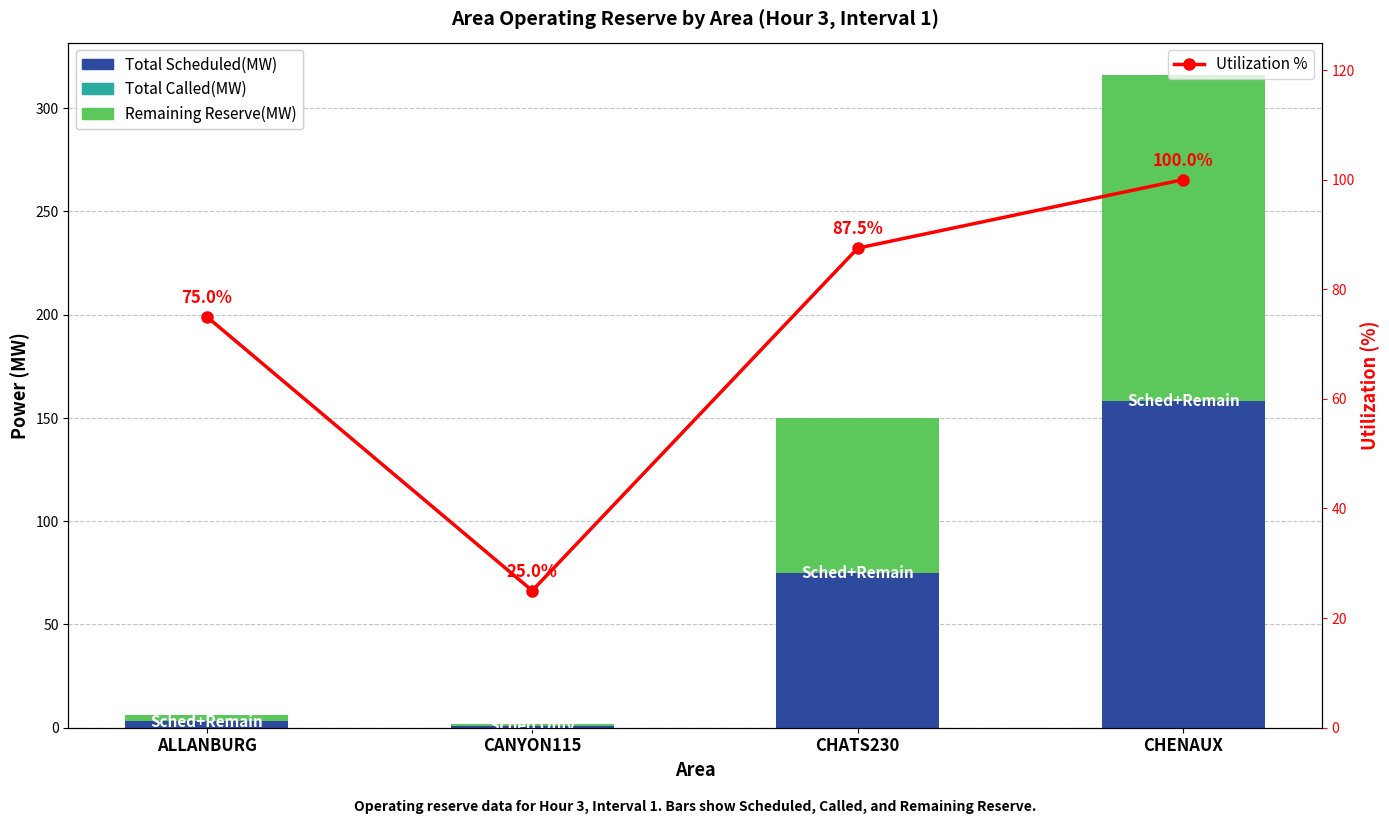

Rank the categories by Utilization % value from highest to lowest.

CHENAUX, CHATS230, ALLANBURG, CANYON115